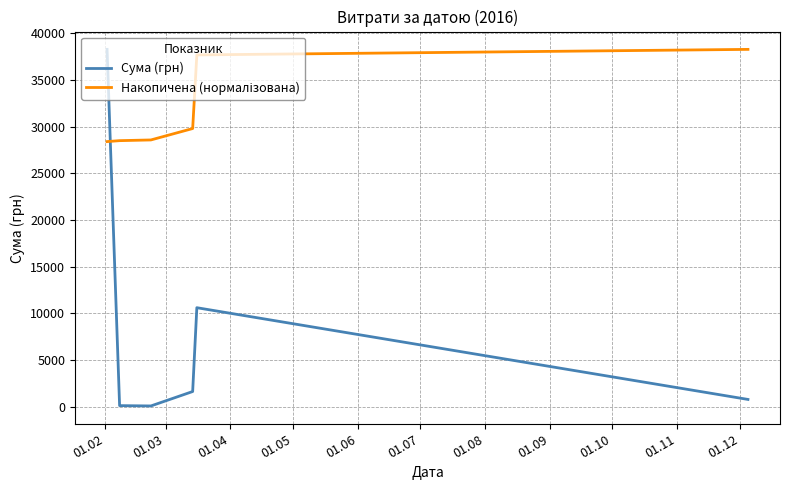

What is the sum of all Сума (грн) values?

51549.6